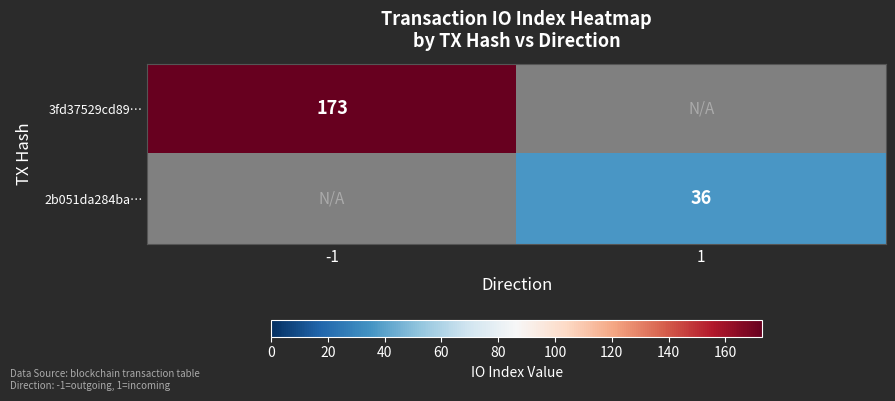

Which has a higher value, -1 or 1?

-1